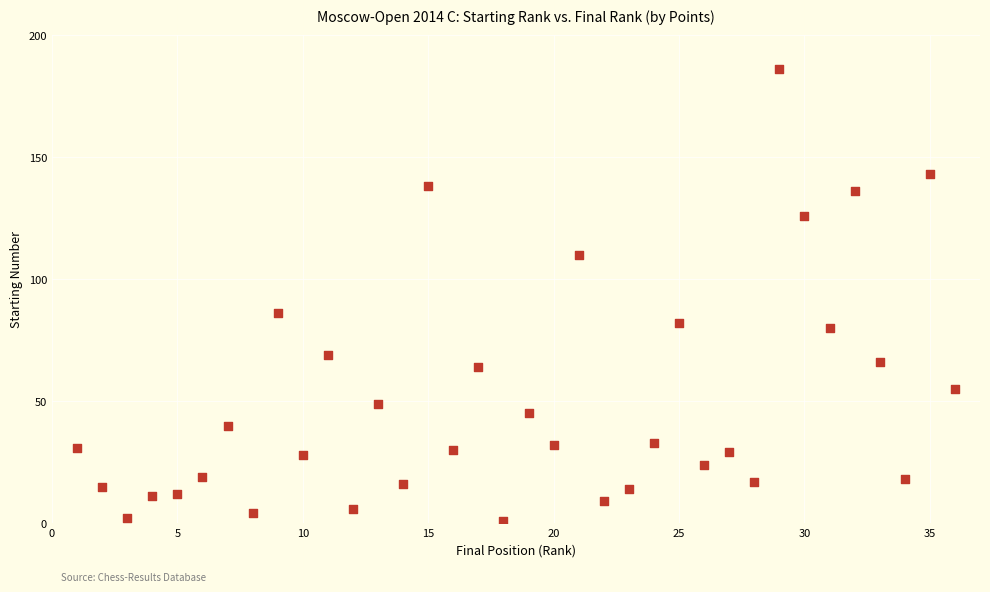

What is the range of X values (max minus min)?

35